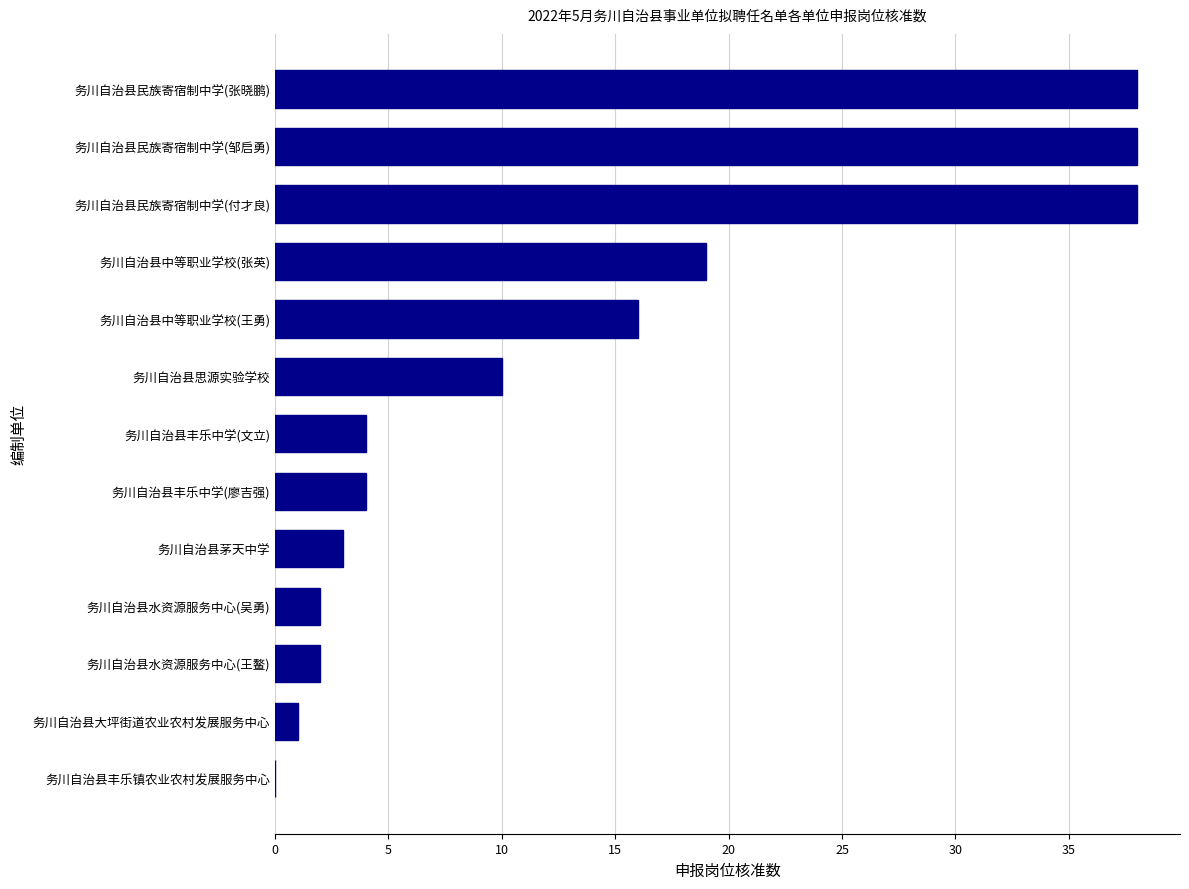

How many distinct data groups are displayed?

1